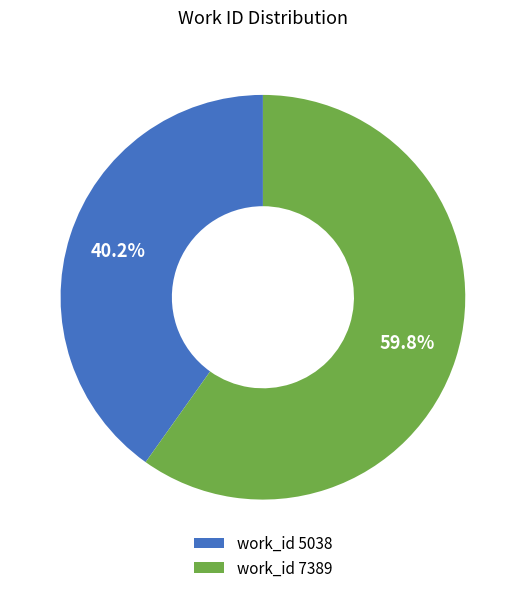

Rank the categories by value from highest to lowest.

work_id 7389, work_id 5038